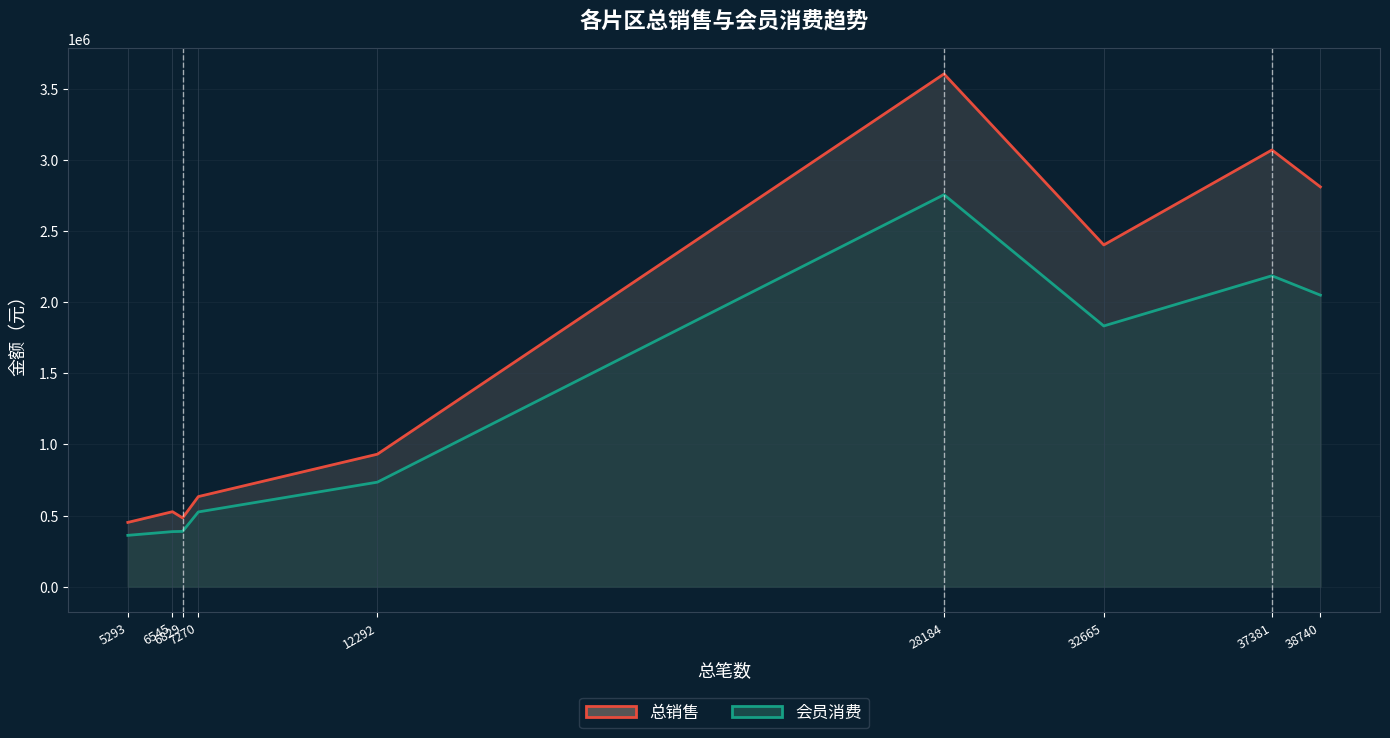

List the labels in order of 会员消费 value, smallest first.

5293, 6545, 6829, 7270, 12292, 32665, 38740, 37381, 28184